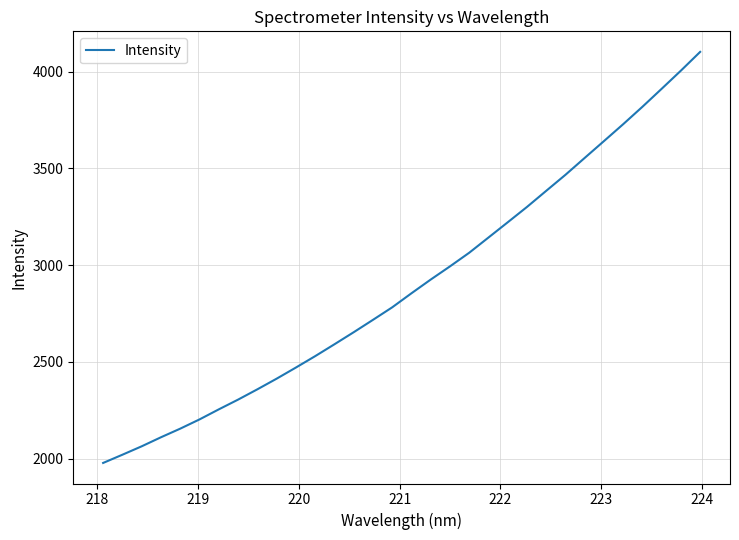

How many series are shown in this chart?

1